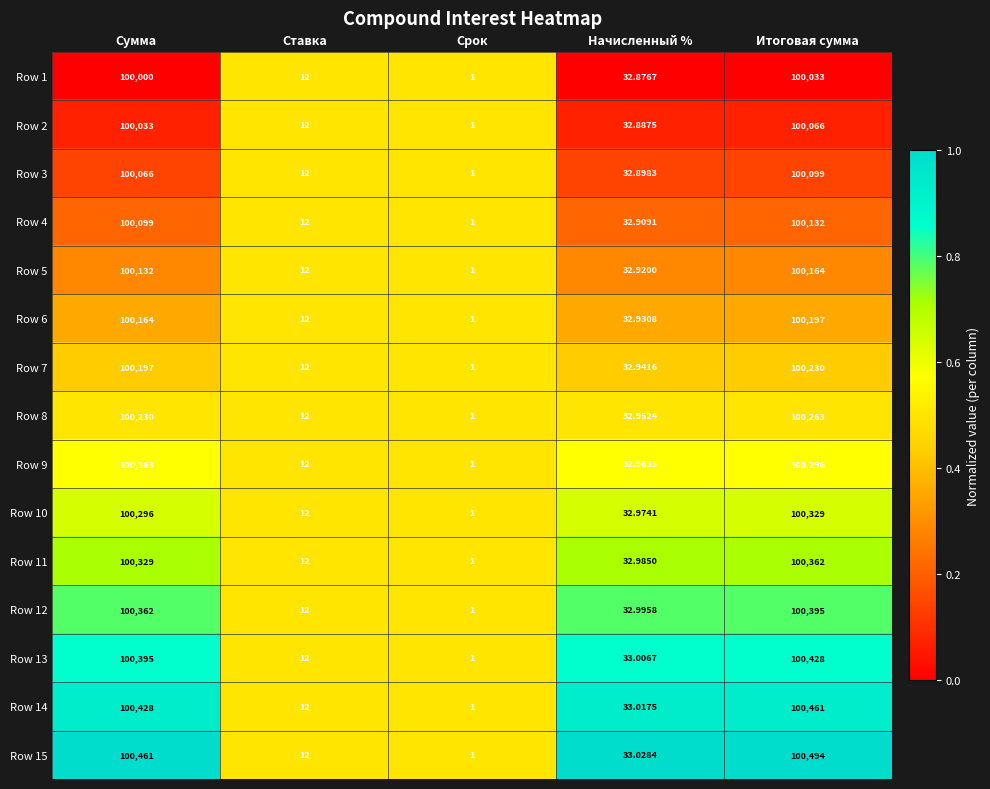

Rank the categories by Row 7 value from lowest to highest.

Срок, Ставка, Начисленный %, Сумма, Итоговая сумма